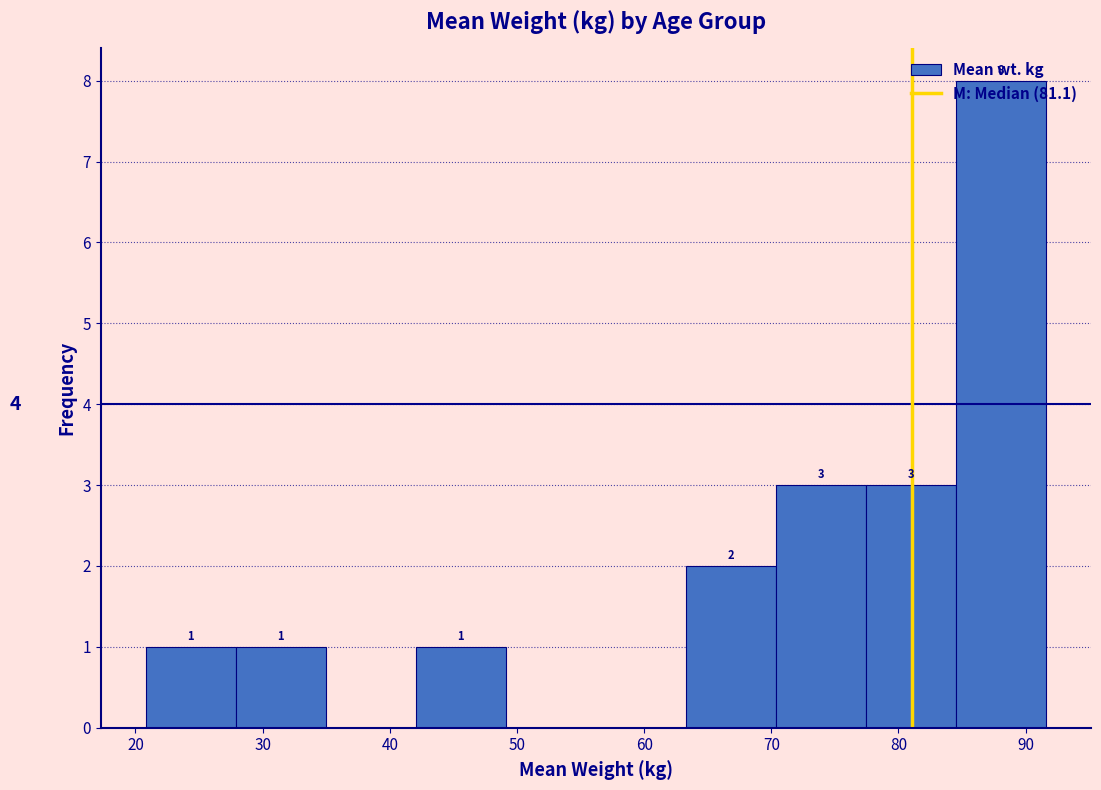

Which range on the x-axis has the tallest bar?

85 to 92